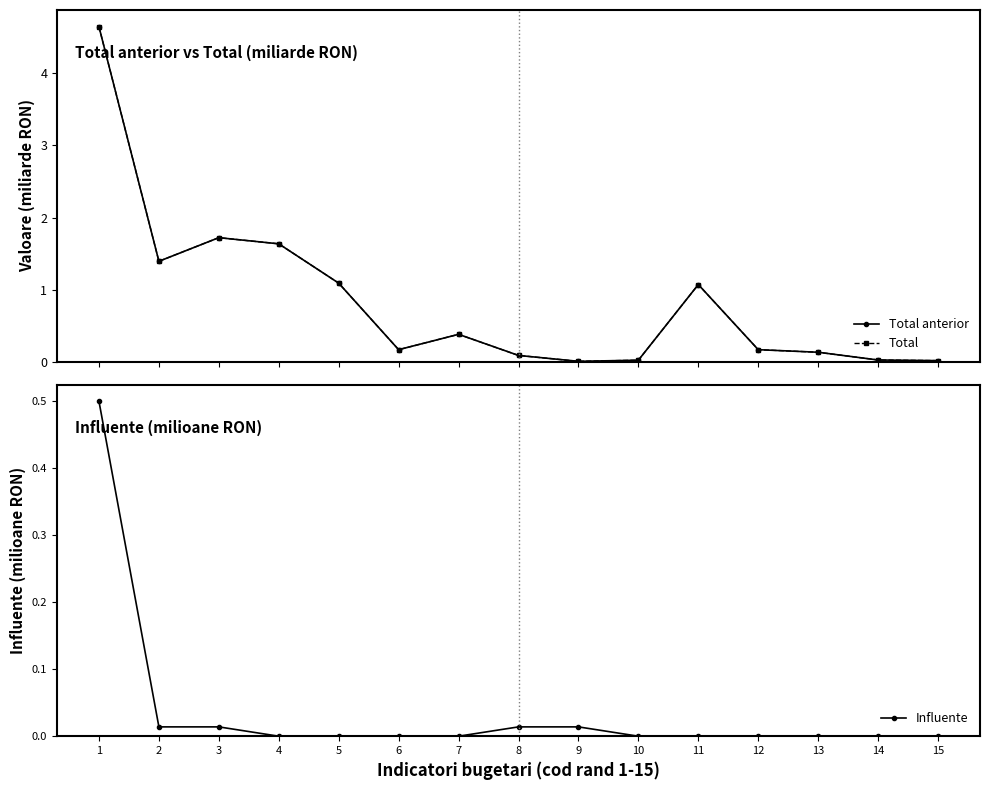

Which has a higher value, 2 or 10?

2